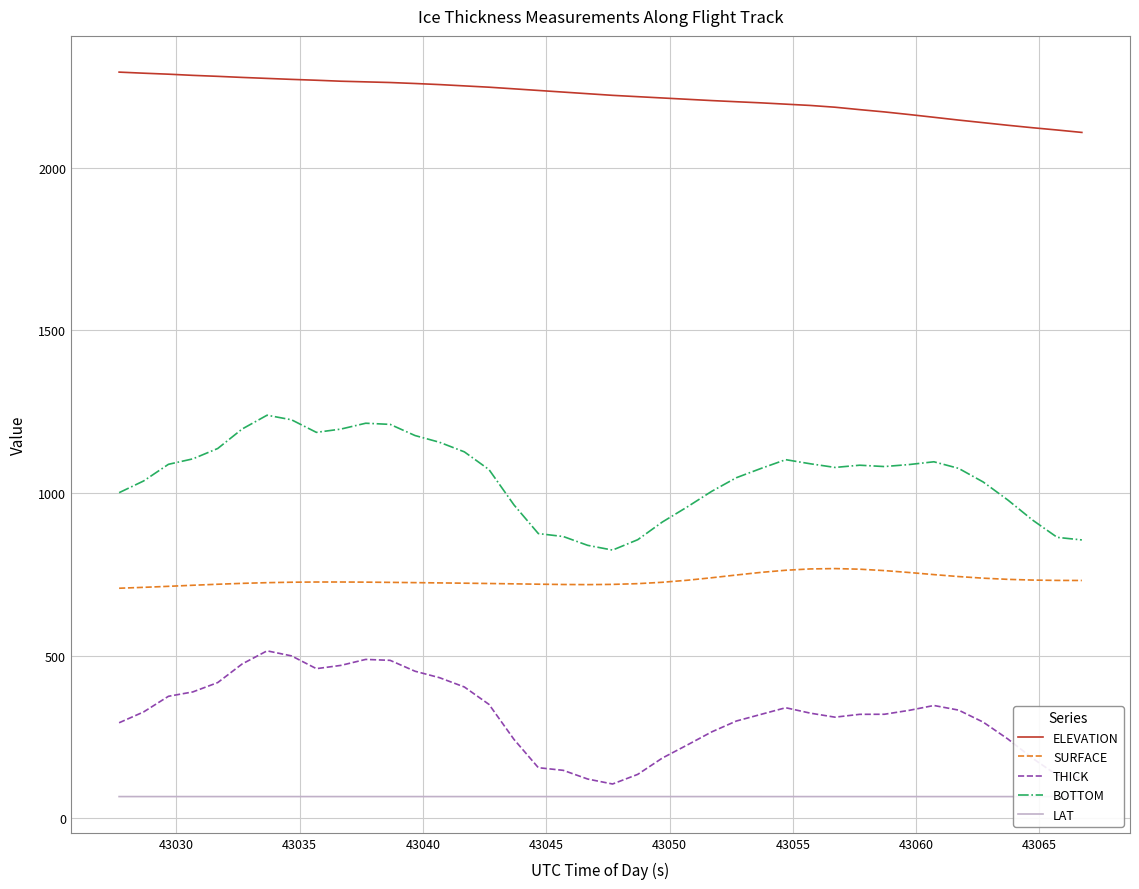

Reading left to right, list all the values displayed in this chart.

ELEVATION: 2293.6	2290.3	2287.3	2283.7	2280.6	2277.3	2274.3	2271.3	2268.6	2265.7	2263.6	2261.7	2258.6	2255.3	2251.3	2247.3	2242.2	2237.3	2232.2	2227.3	2222.2	2218.2	2214.2	2210.2	2206.2	2202.6	2199.2	2195.2	2191.2	2185.7	2178.3	2171.3	2163.2	2154.8	2146.2	2138.2	2130.2	2122.7	2115.7	2108.2
SURFACE: 707.2	710.0	713.1	716.3	719.5	722.2	724.3	725.7	726.3	726.4	725.9	725.2	724.4	723.6	722.7	721.8	720.7	719.6	718.7	718.3	719.0	721.3	725.5	731.7	739.4	747.9	755.9	762.5	766.5	767.6	765.7	761.4	755.5	749.1	743.1	738.1	734.5	732.3	731.2	731.0
THICK: 293.7	326.8	375.0	388.5	417.3	474.5	514.8	499.3	460.0	470.0	488.4	485.6	452.1	432.3	403.7	350.1	242.8	155.6	147.5	120.7	105.5	135.1	185.3	225.0	265.6	299.1	319.5	339.9	323.2	310.9	319.6	319.8	331.9	346.8	332.6	295.6	243.8	184.5	132.3	124.6
BOTTOM: 1000.9	1036.8	1088.1	1104.9	1136.8	1196.7	1239.1	1225.0	1186.3	1196.4	1214.4	1210.8	1176.5	1155.9	1126.4	1071.9	963.5	875.2	866.2	839.1	824.5	856.4	910.8	956.7	1005.1	1046.9	1075.4	1102.4	1089.8	1078.5	1085.3	1081.2	1087.4	1095.9	1075.7	1033.7	978.3	916.8	863.6	855.6
LAT: 66.8	66.8	66.8	66.8	66.8	66.8	66.8	66.8	66.8	66.8	66.8	66.8	66.8	66.8	66.8	66.8	66.8	66.8	66.8	66.8	66.8	66.8	66.8	66.8	66.8	66.8	66.8	66.8	66.8	66.8	66.8	66.8	66.8	66.8	66.8	66.8	66.8	66.8	66.8	66.8